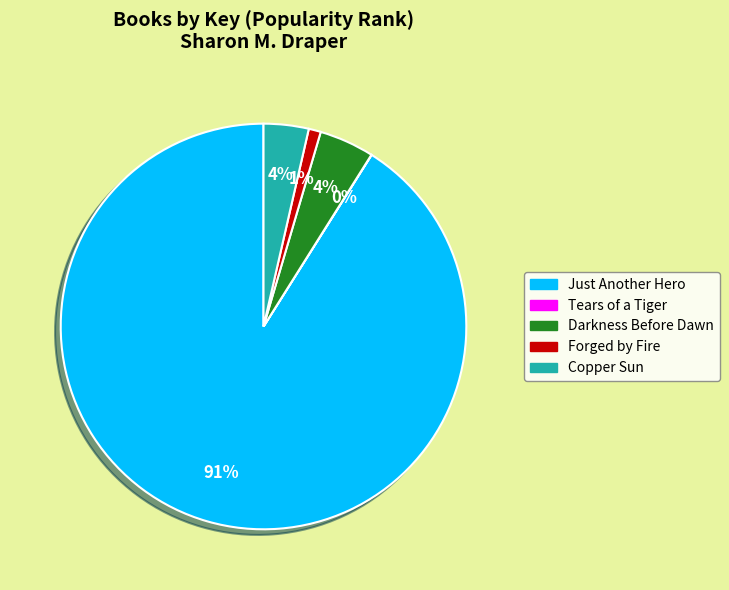

What percentage is the Forged by Fire slice, to the nearest percent?

1%